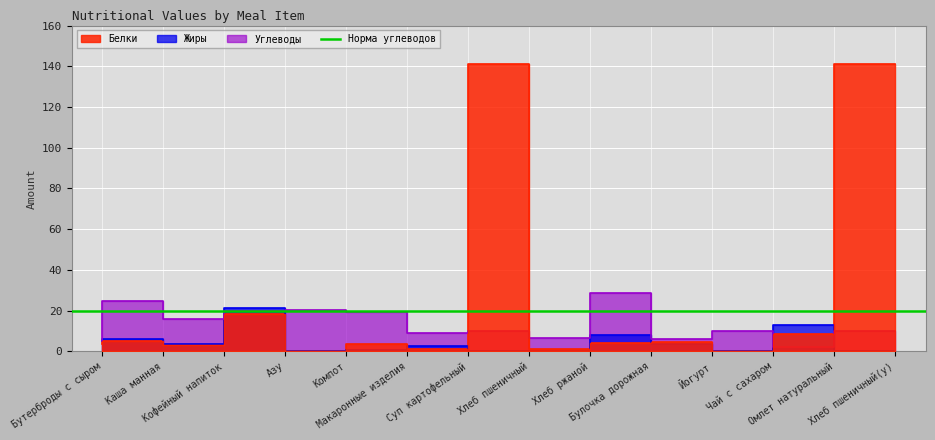

Rank the series at Каша манная from highest to lowest value.

Углеводы, Жиры, Белки